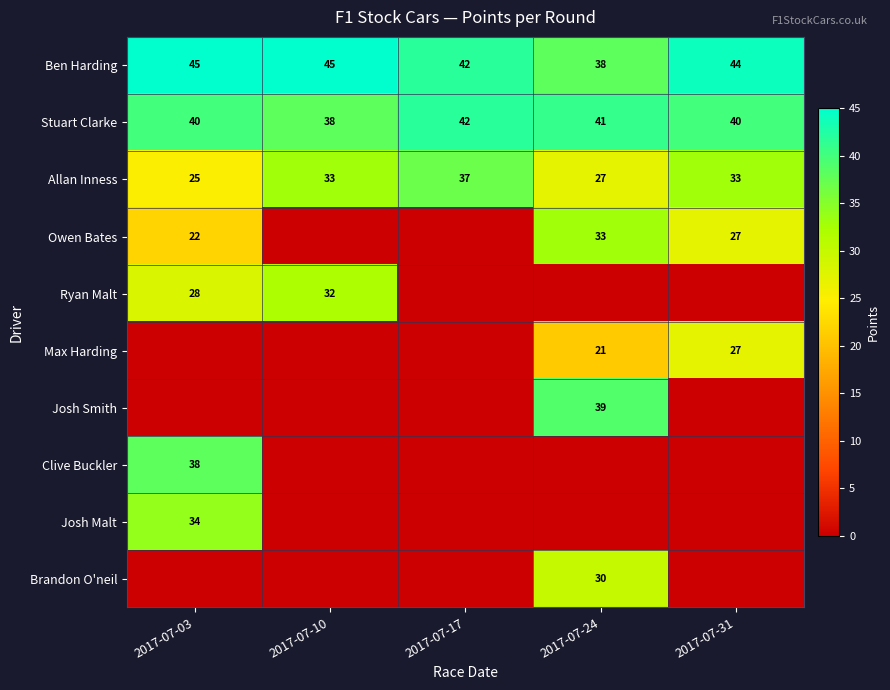

Is it true that Clive Buckler equals 38 at 2017-07-03?

True